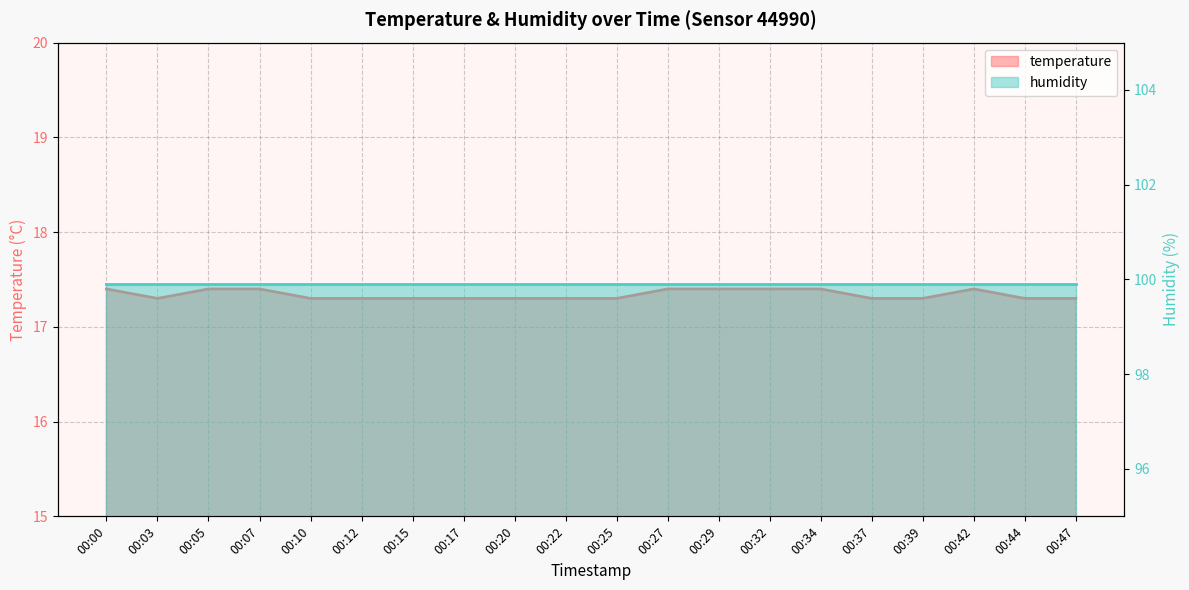

What is the value of the 16th point from the left?

17.3